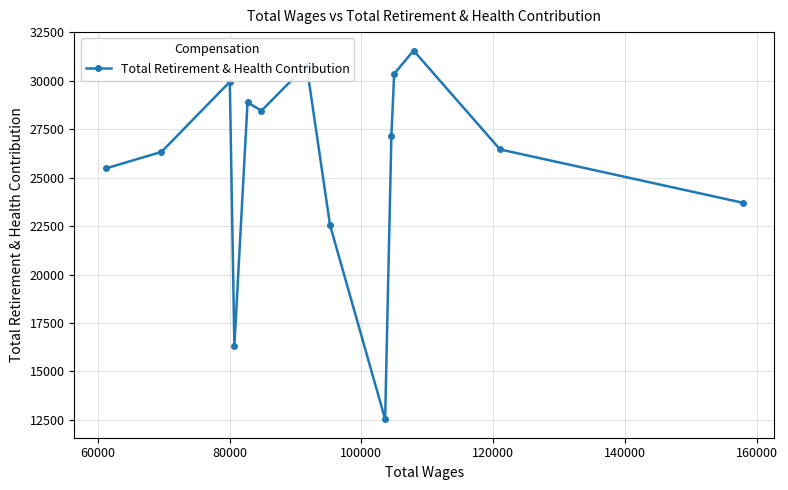

What is the difference between the maximum and minimum values?

19025